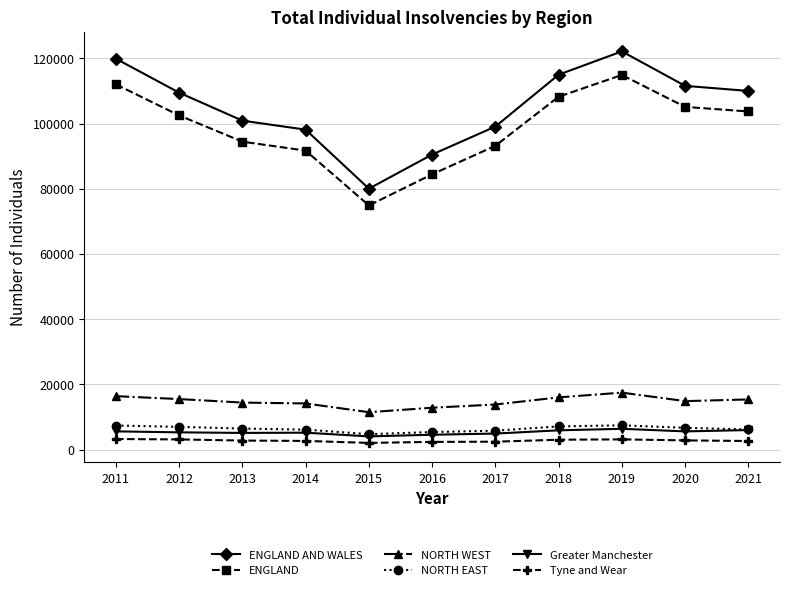

True or false: NORTH EAST and ENGLAND AND WALES intersect in this chart.

False